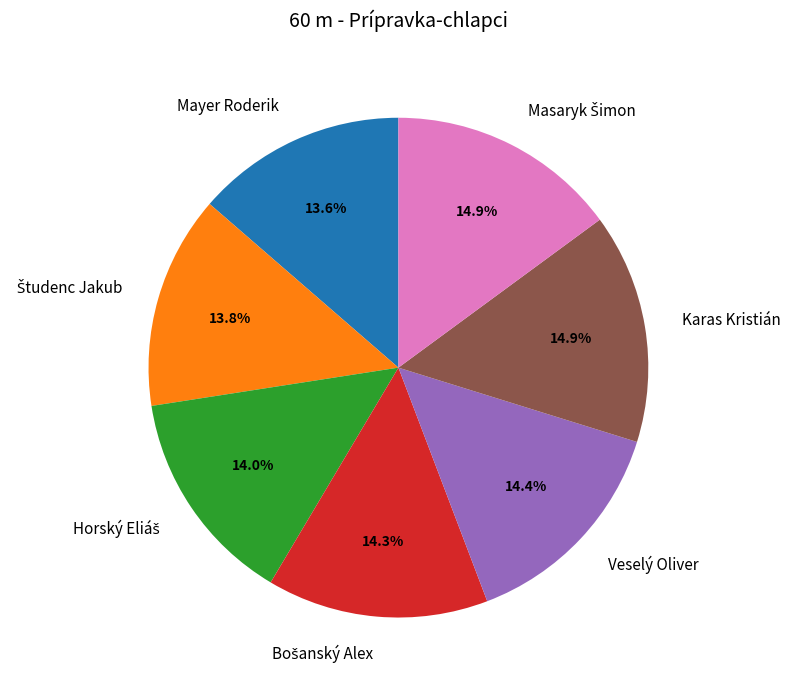

What percentage is NOT represented by Karas Kristián?

85.1%